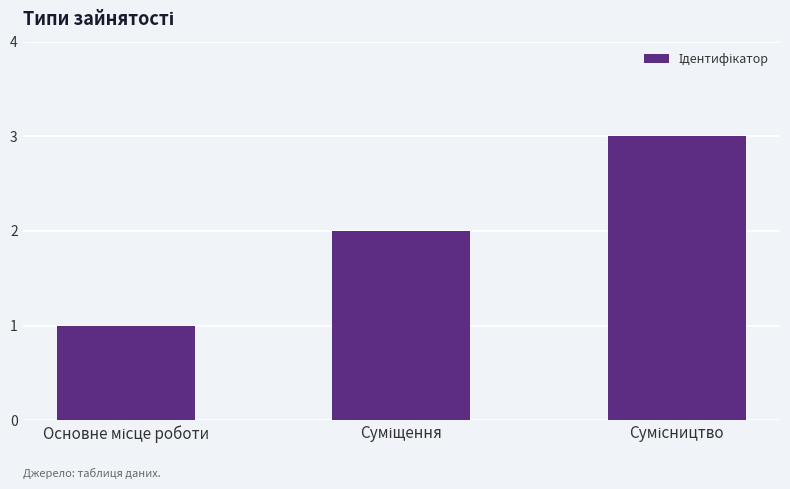

What is the difference between the maximum and minimum values?

2